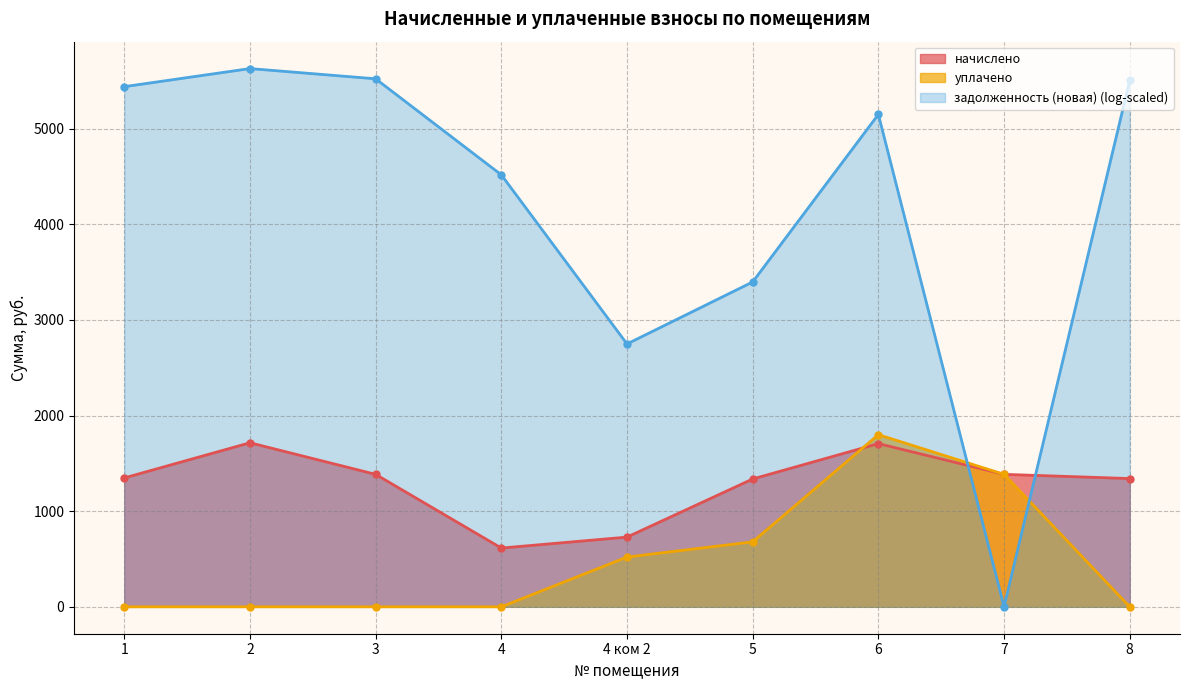

Between 1 and 4, which series saw the biggest shift?

задолженность (новая) (log-scaled)